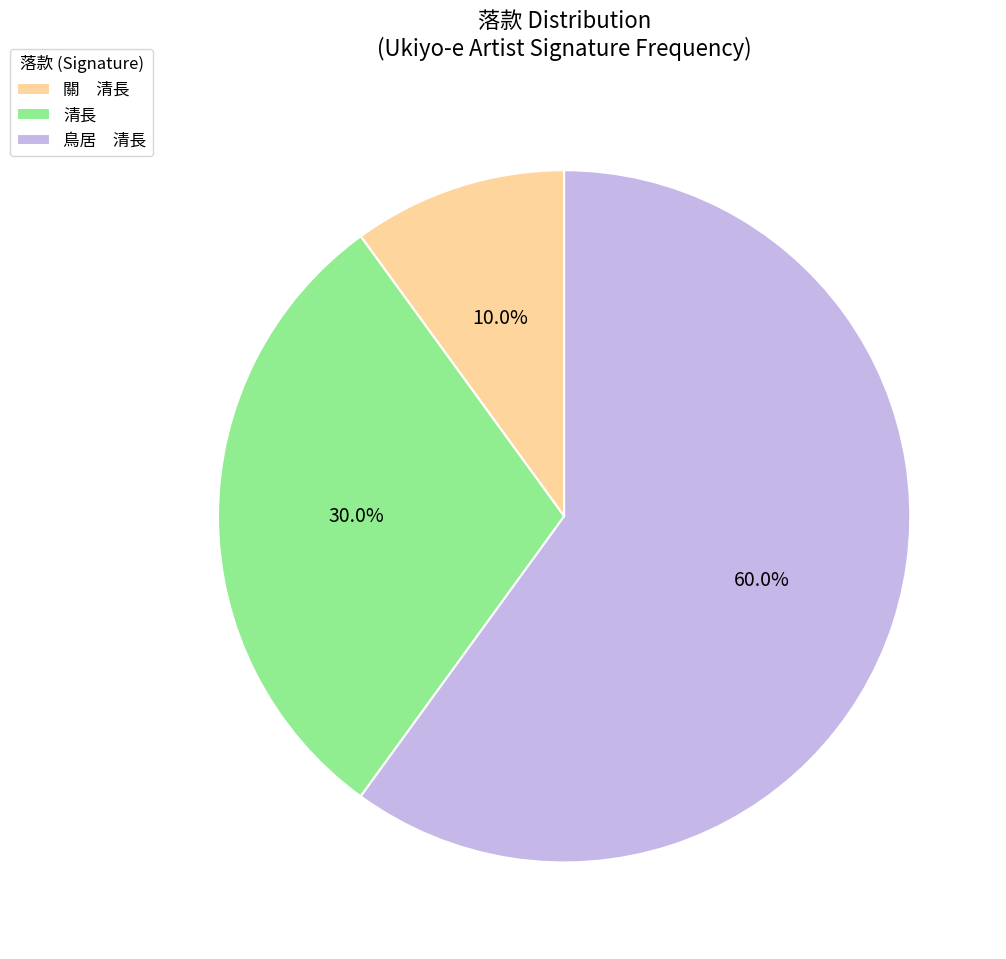

Which category has the biggest portion of the pie?

鳥居 清長